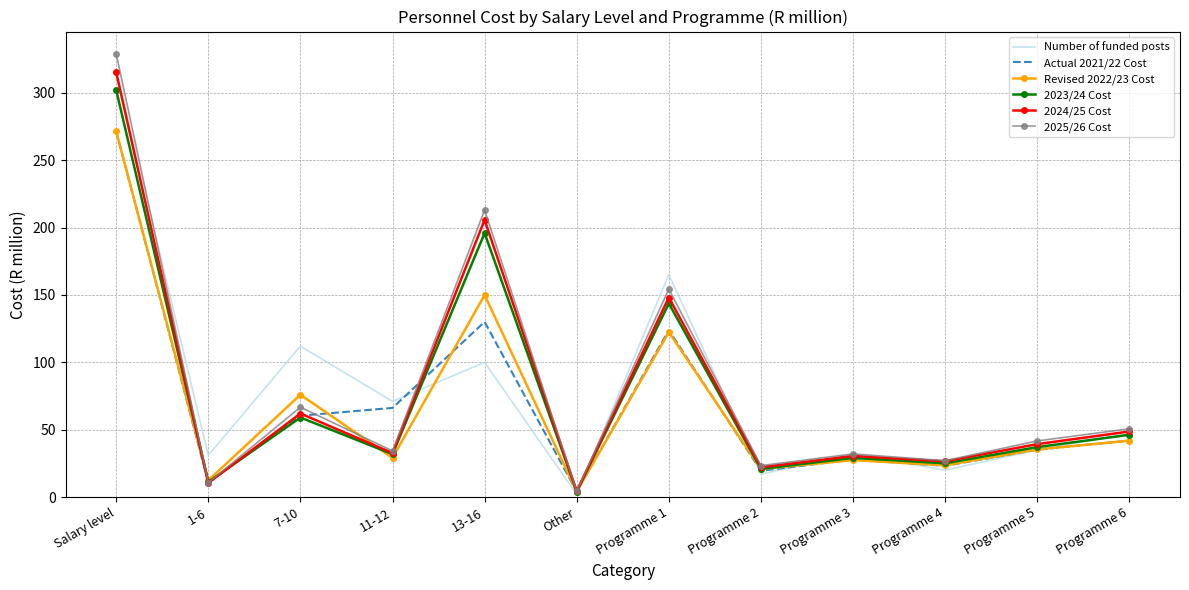

Which label corresponds to the largest value in the chart?

Salary level